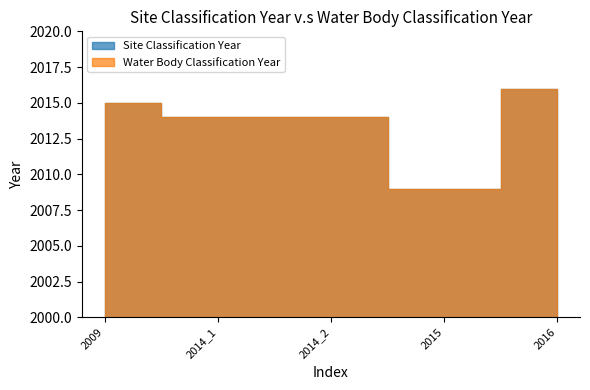

At which category is the sum across all series the highest?

2016